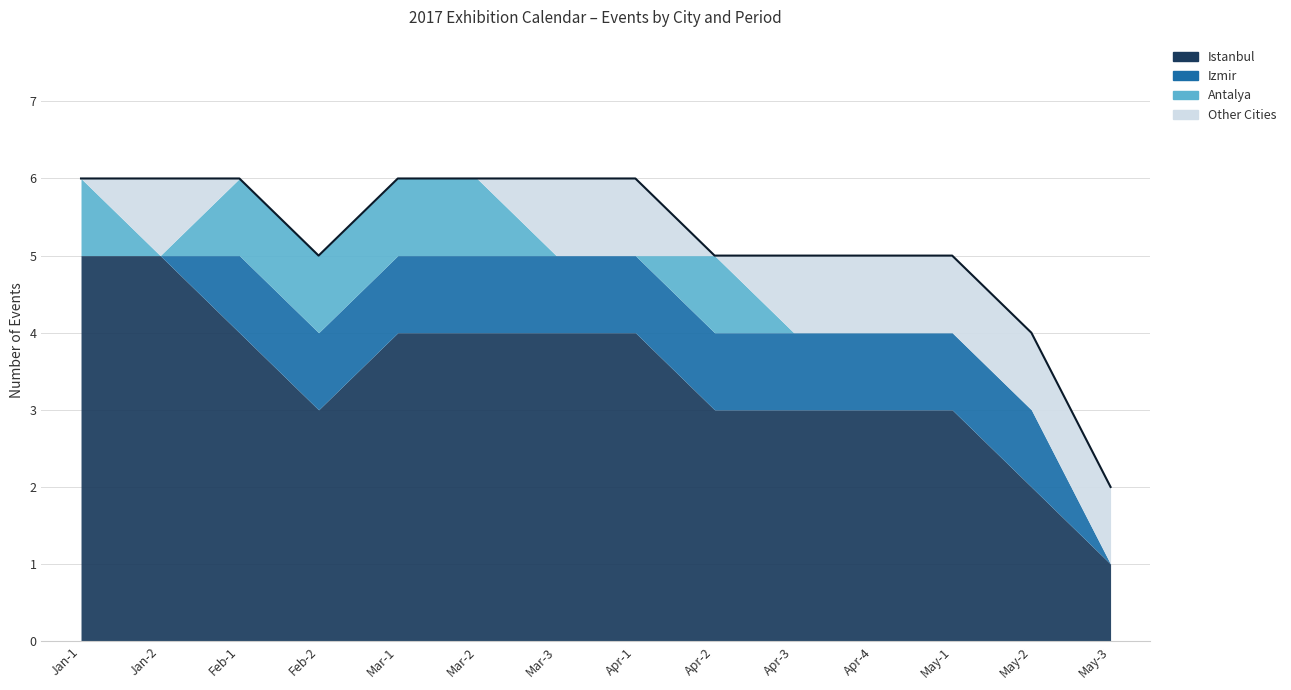

Which label corresponds to the smallest value in the chart?

Jan-1